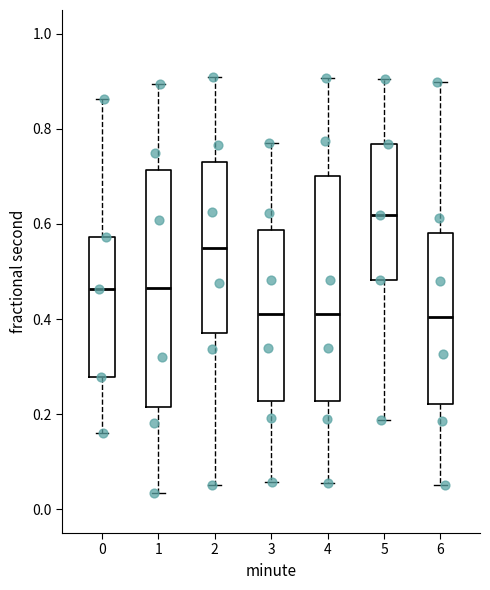

Which box is the tallest, from its lower edge to its upper edge?

1